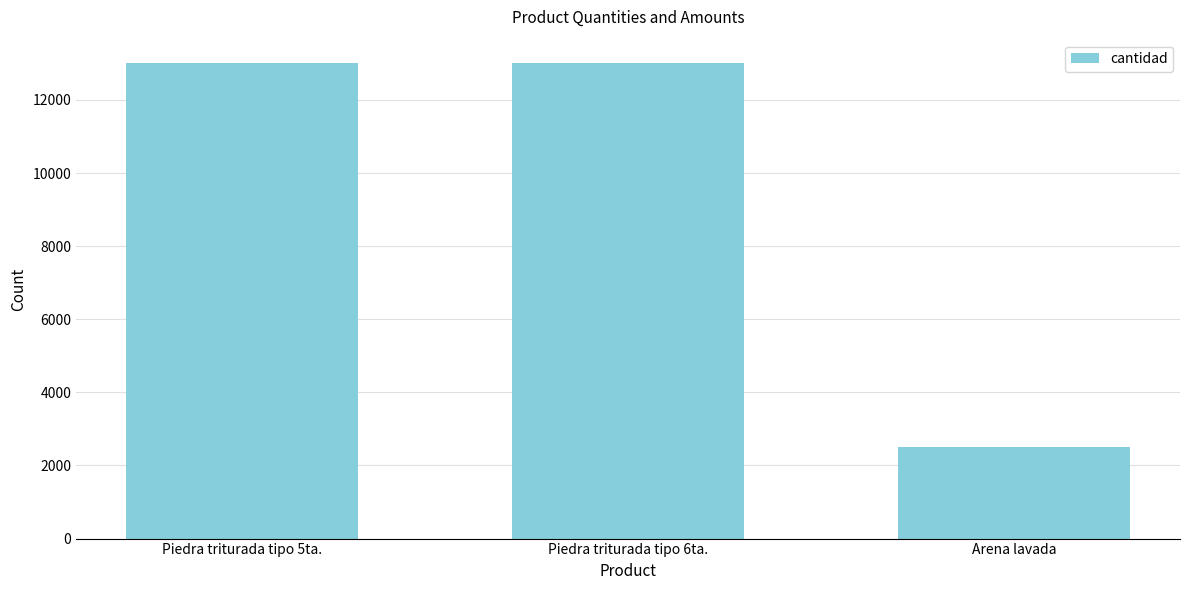

Which category has the lowest value across all series?

Arena lavada